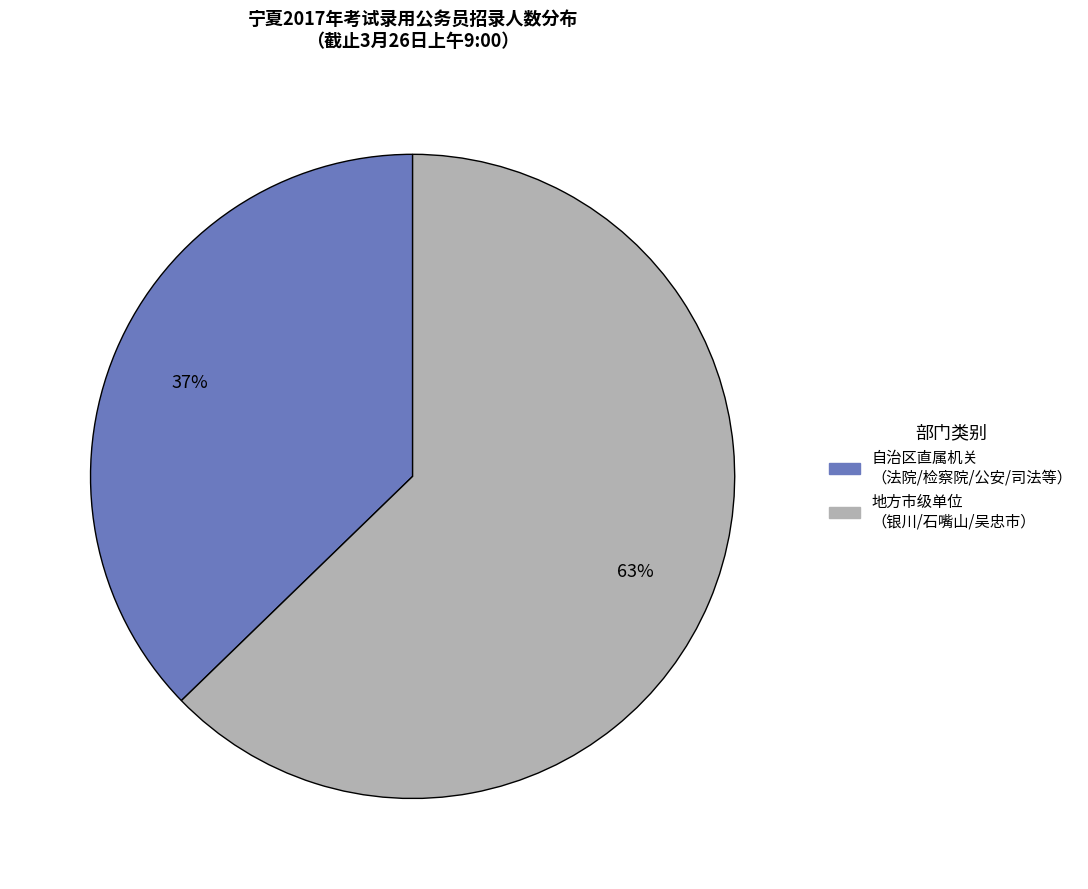

Does any single category account for the majority?

Yes